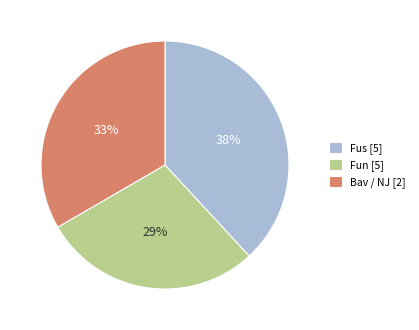

Combined, do Fun [5] and Fus [5] account for over 50%?

Yes